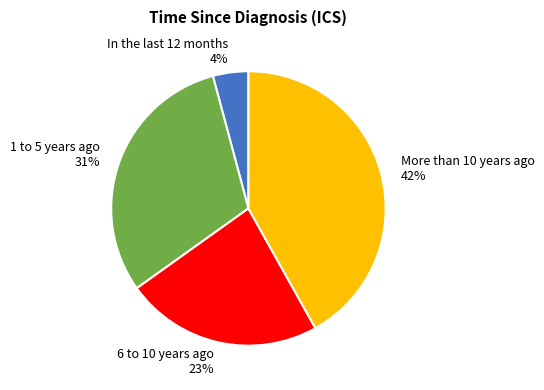

To the nearest percent, what is the difference between the largest and smallest slice percentages?

38%